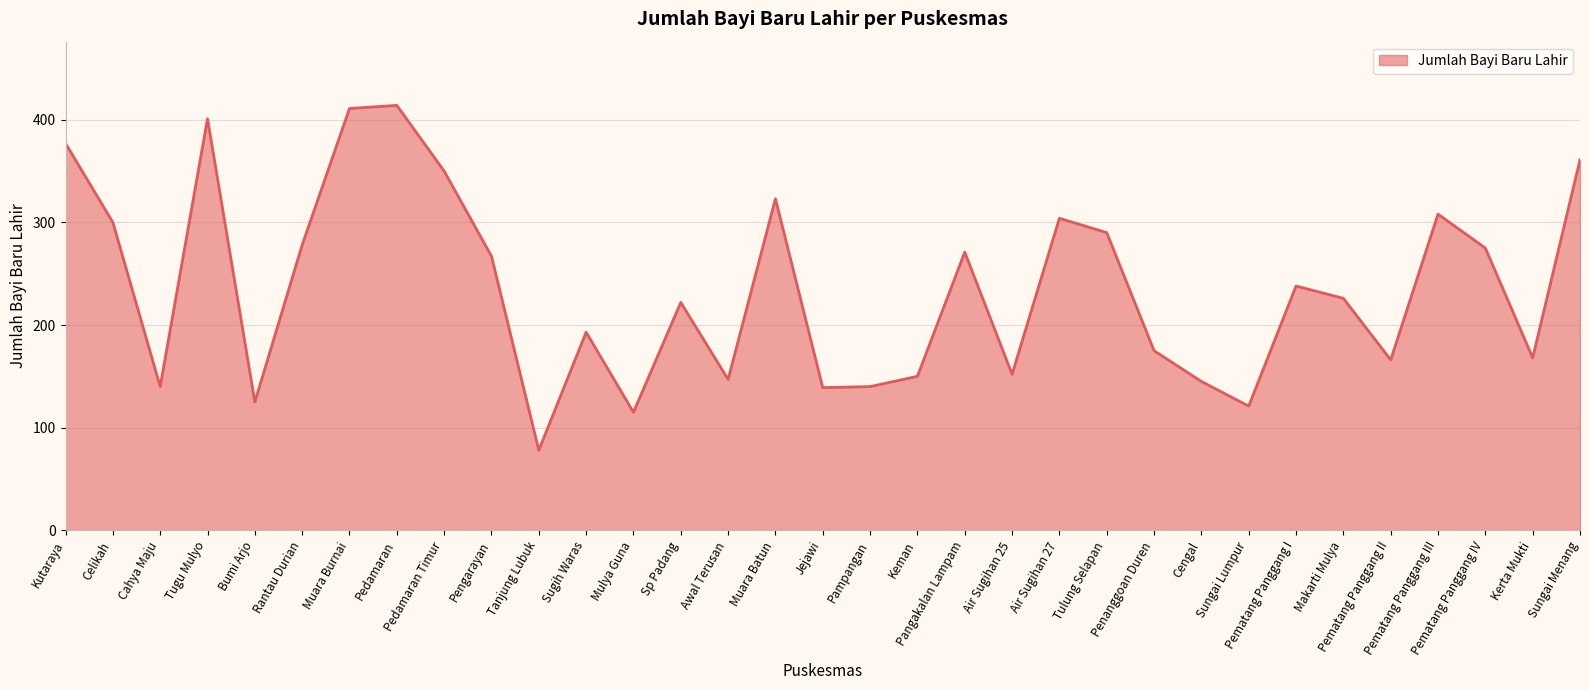

Which has a higher value, Mulya Guna or Pematang Panggang II?

Pematang Panggang II